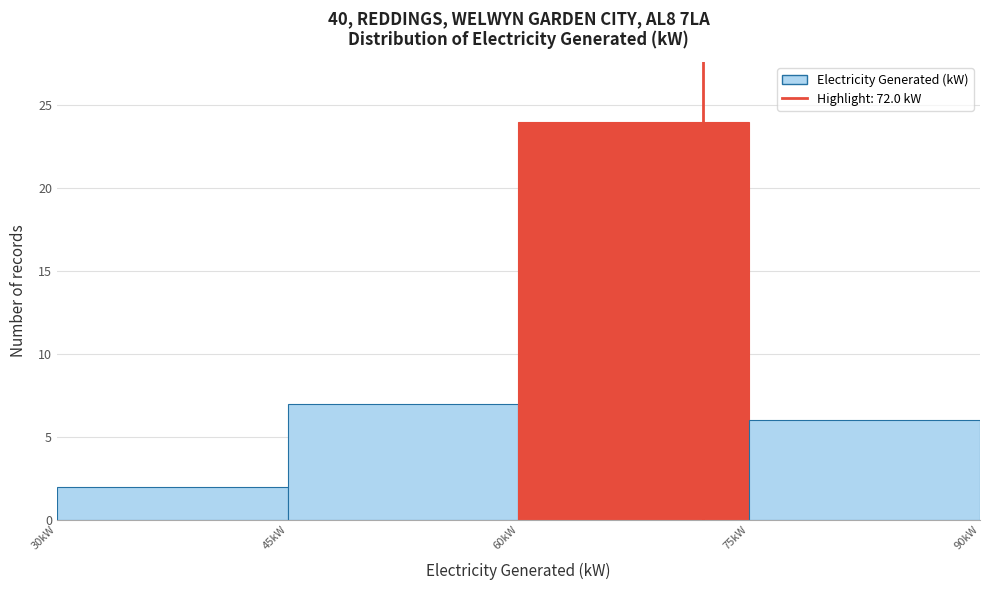

Reading left to right, list every bar in this chart as the range it spans on the x-axis followed by its height. Neither the bar edges nor the heights are printed on the chart, so give them approximately, as read against the axes.

30 to 45: 2
45 to 60: 7
60 to 75: 24
75 to 90: 6